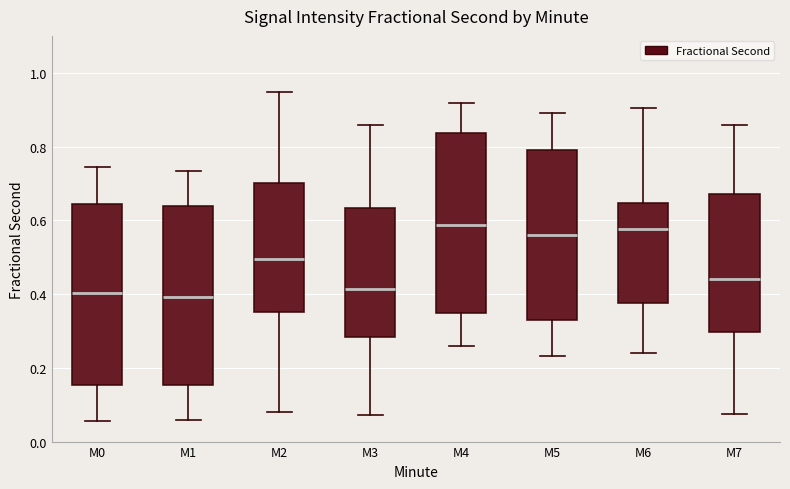

Reading left to right, transcribe this box plot: for each box, give where its median line is, the range the box spans, and where its two whiskers end, as read against the y-axis. The values are not printed on the chart, so give them approximately, as read against the axis.

M0: median 0.40, box 0.16 to 0.64, whiskers 0.06 to 0.74
M1: median 0.40, box 0.16 to 0.64, whiskers 0.06 to 0.74
M2: median 0.50, box 0.36 to 0.70, whiskers 0.08 to 0.94
M3: median 0.42, box 0.28 to 0.64, whiskers 0.08 to 0.86
M4: median 0.58, box 0.34 to 0.84, whiskers 0.26 to 0.92
M5: median 0.56, box 0.32 to 0.80, whiskers 0.24 to 0.90
M6: median 0.58, box 0.38 to 0.64, whiskers 0.24 to 0.90
M7: median 0.44, box 0.30 to 0.68, whiskers 0.08 to 0.86